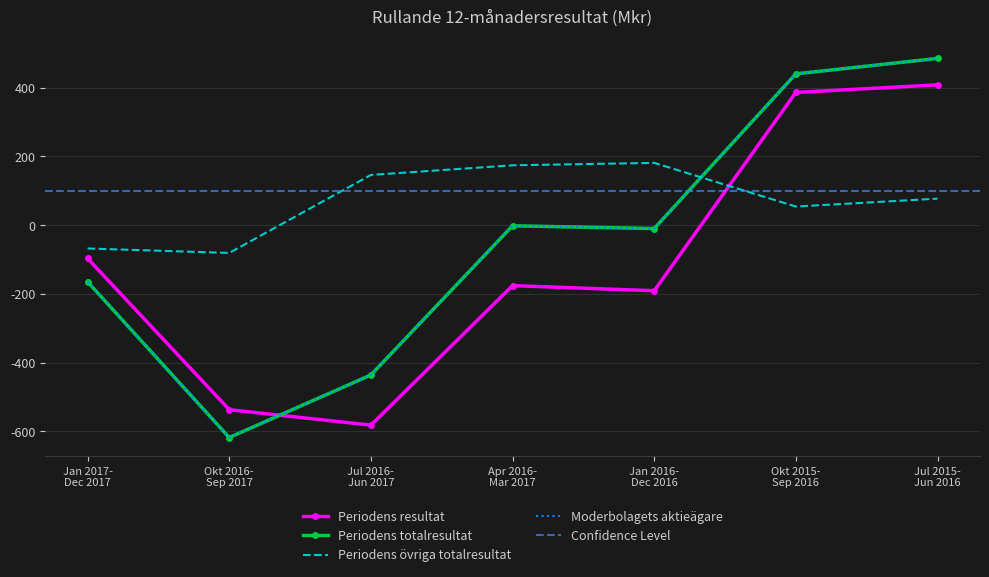

Is this an area chart (filled region under the line)?

No